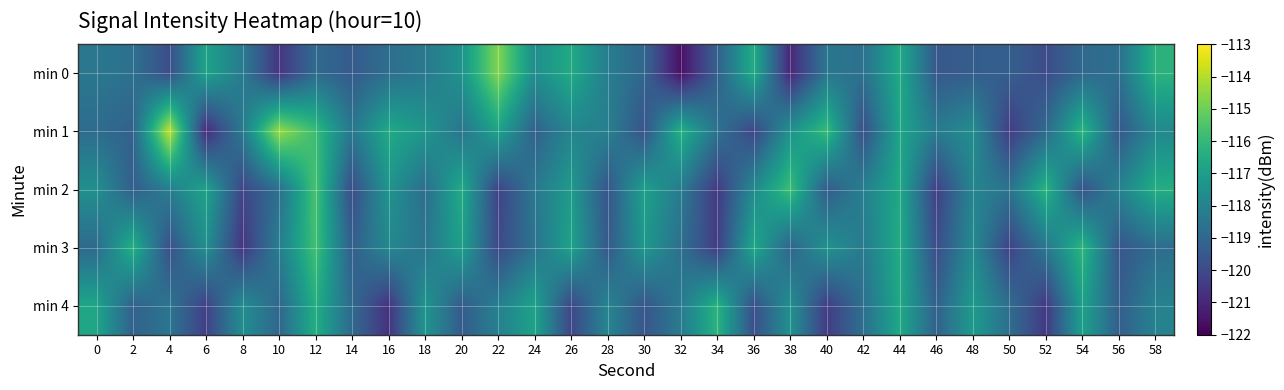

Which category has the highest value across all series?

4